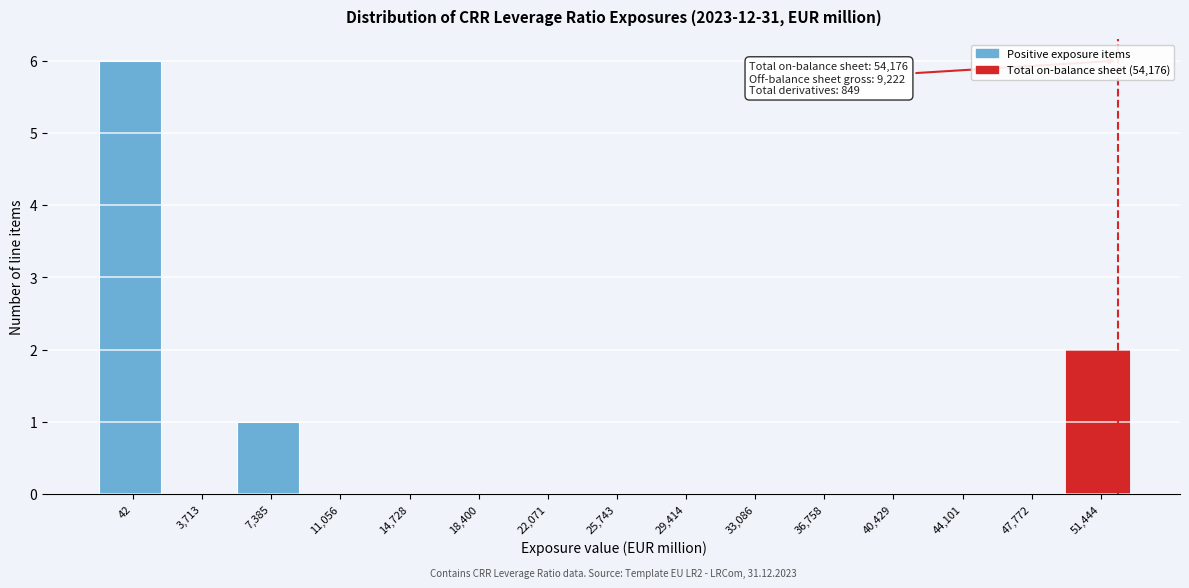

Reading left to right, list all the values displayed in this chart.

42=6	3,713=0	7,385=1	11,056=0	14,728=0	18,400=0	22,071=0	25,743=0	29,414=0	33,086=0	36,758=0	40,429=0	44,101=0	47,772=0	51,444=2